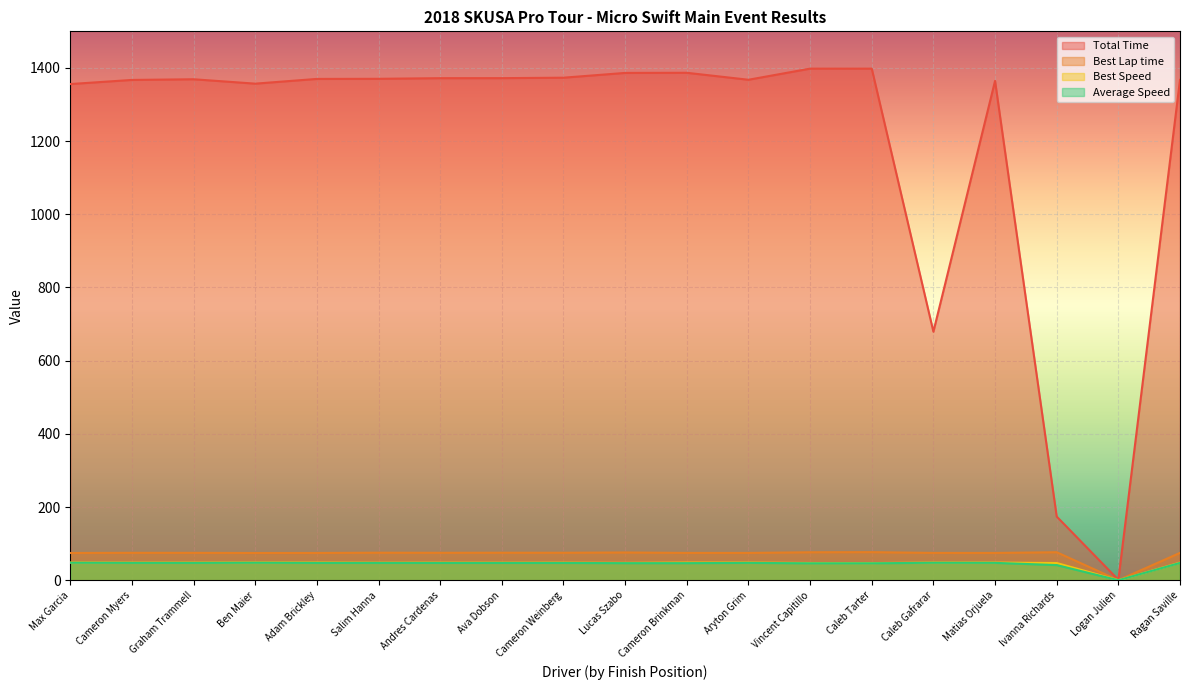

At which category is the sum across all series the highest?

Caleb Tarter